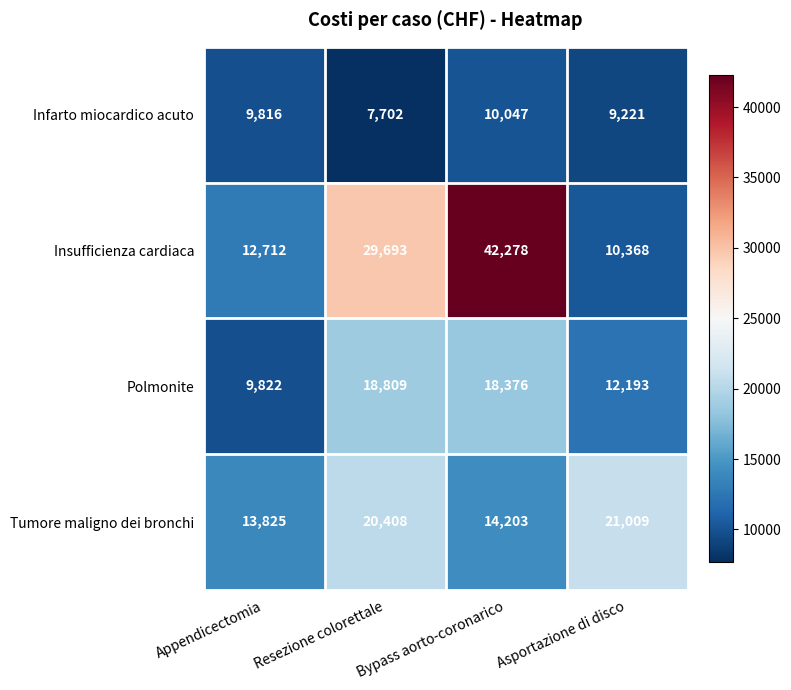

Which category has the highest value in the Infarto miocardico acuto series?

Bypass aorto-coronarico